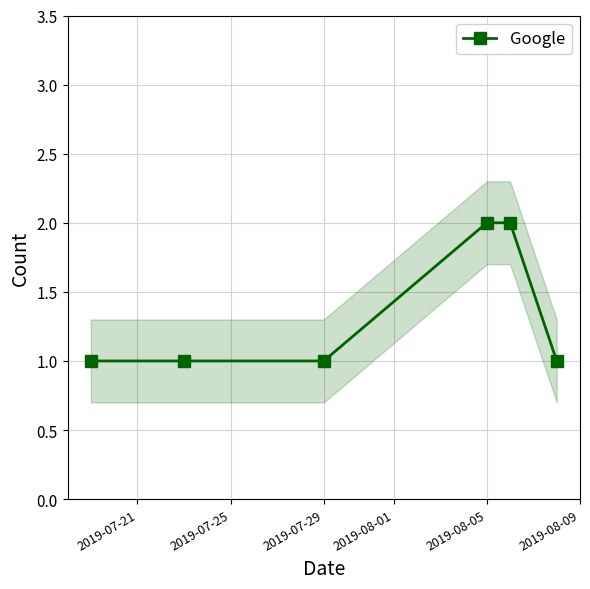

What is the minimum value shown in the chart?

1